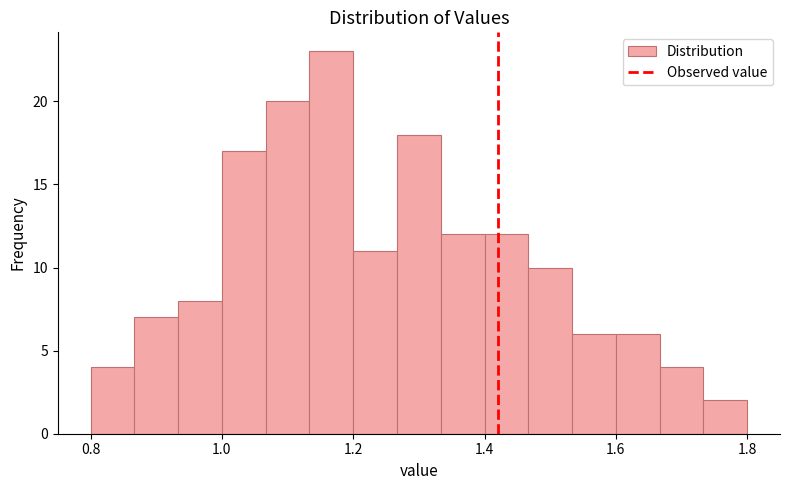

Around what value on the x-axis is the tallest bar? Give the approximate position of its centre, as read against the axis.

1.16